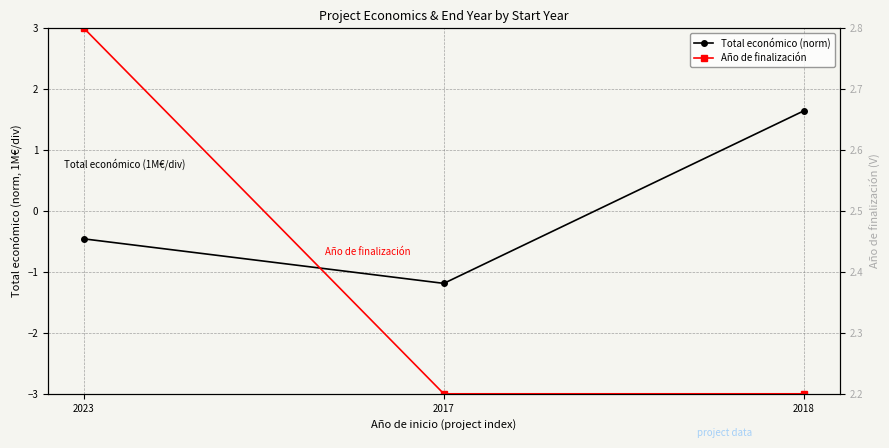

Rank the series by their maximum value, from highest to lowest.

Año de finalización, Total económico (norm)